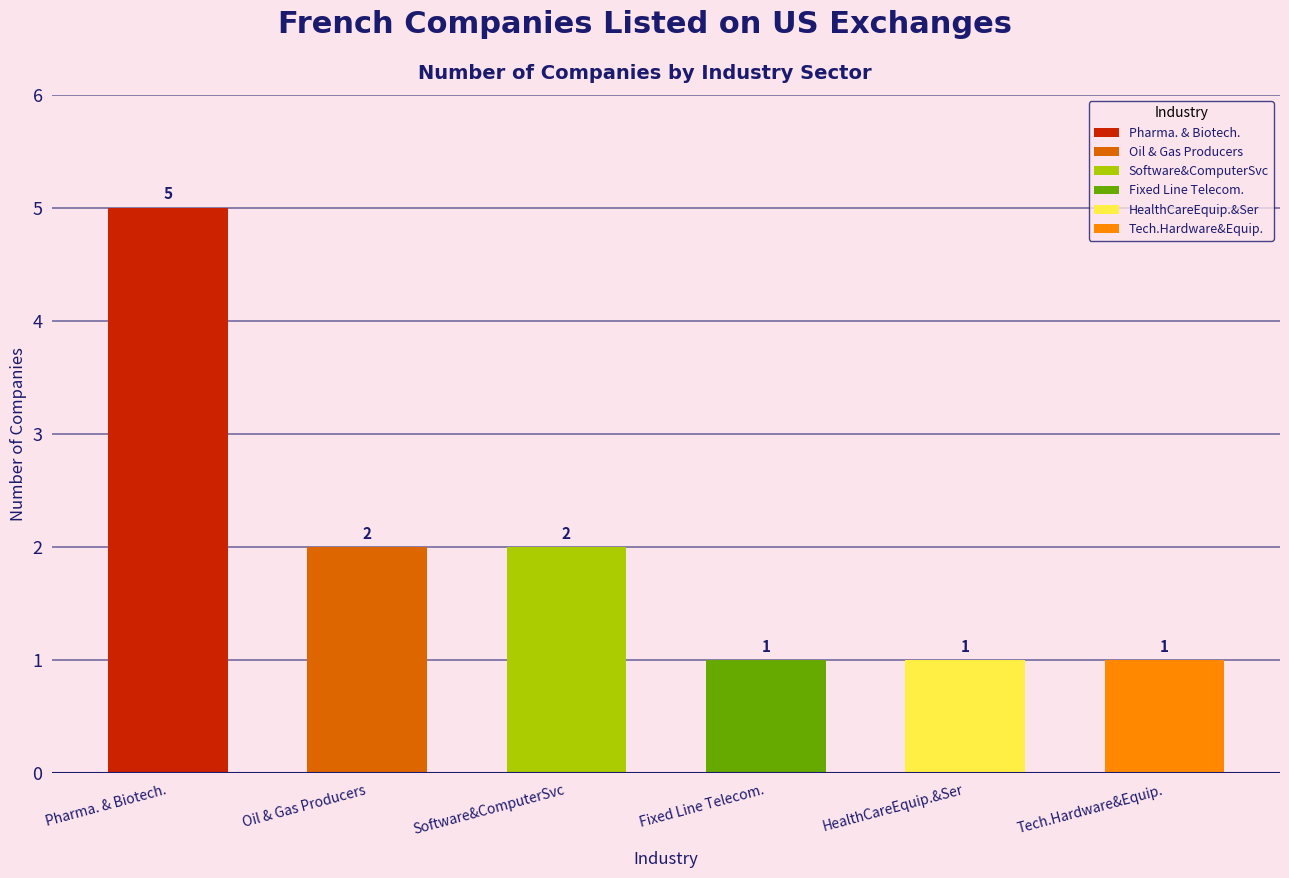

At which category does the chart reach its minimum across all series?

Fixed Line Telecom.